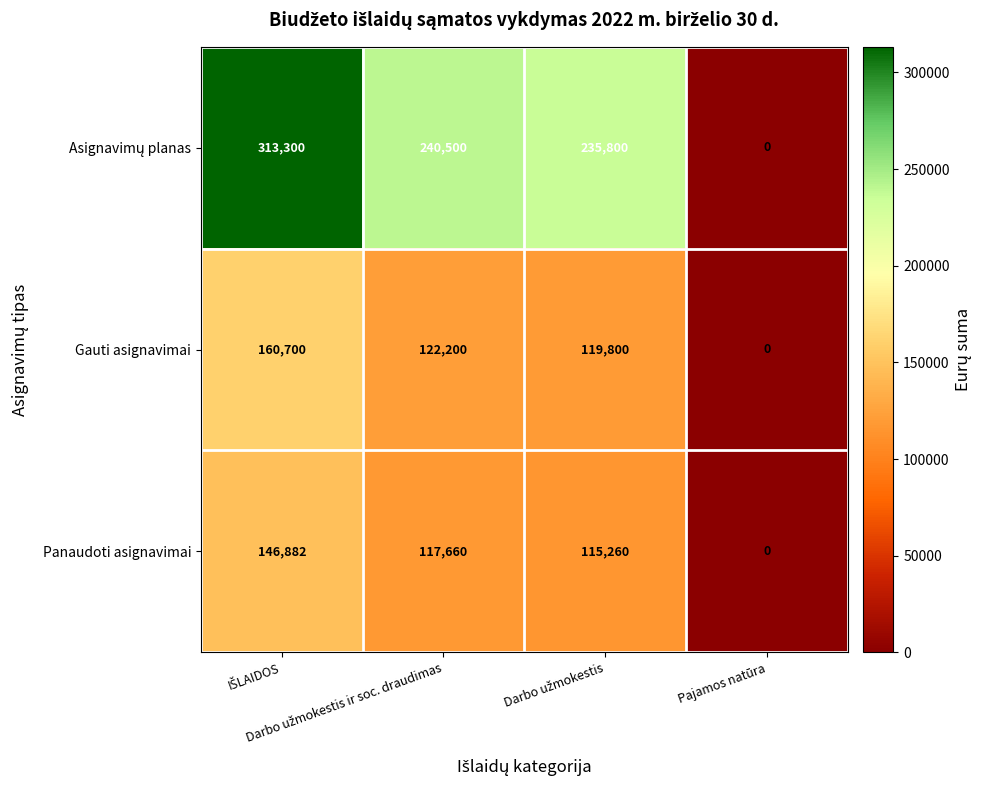

What is the greatest value displayed?

313300